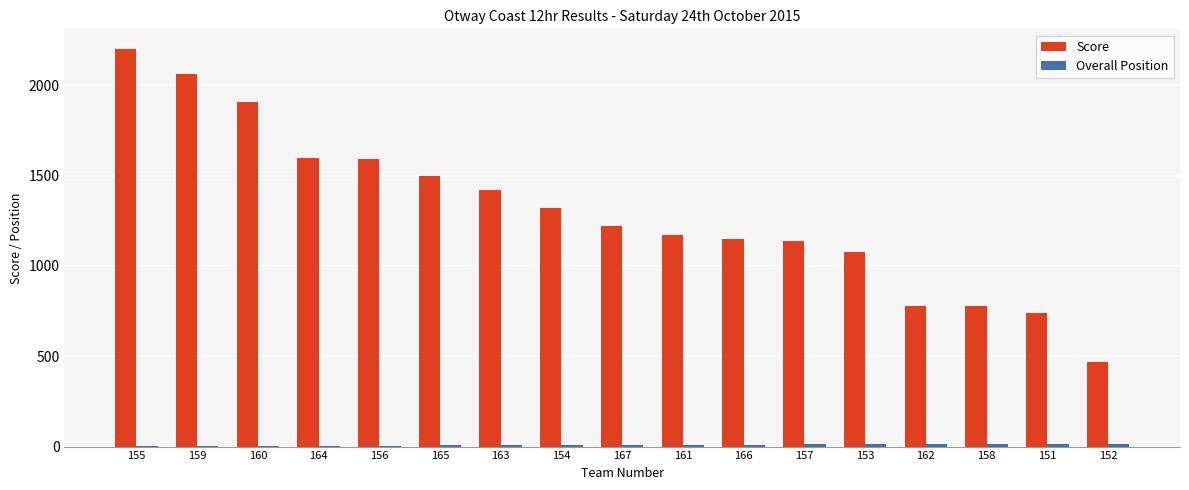

Which series has the largest total across all categories?

Score